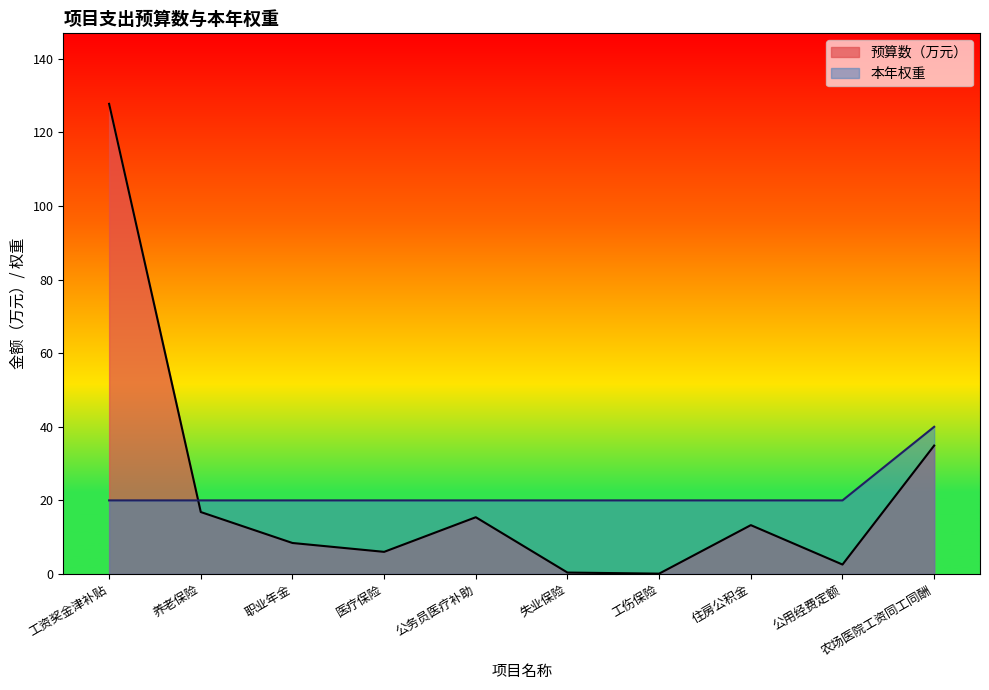

What are all the series names shown in the legend?

预算数（万元）, 本年权重